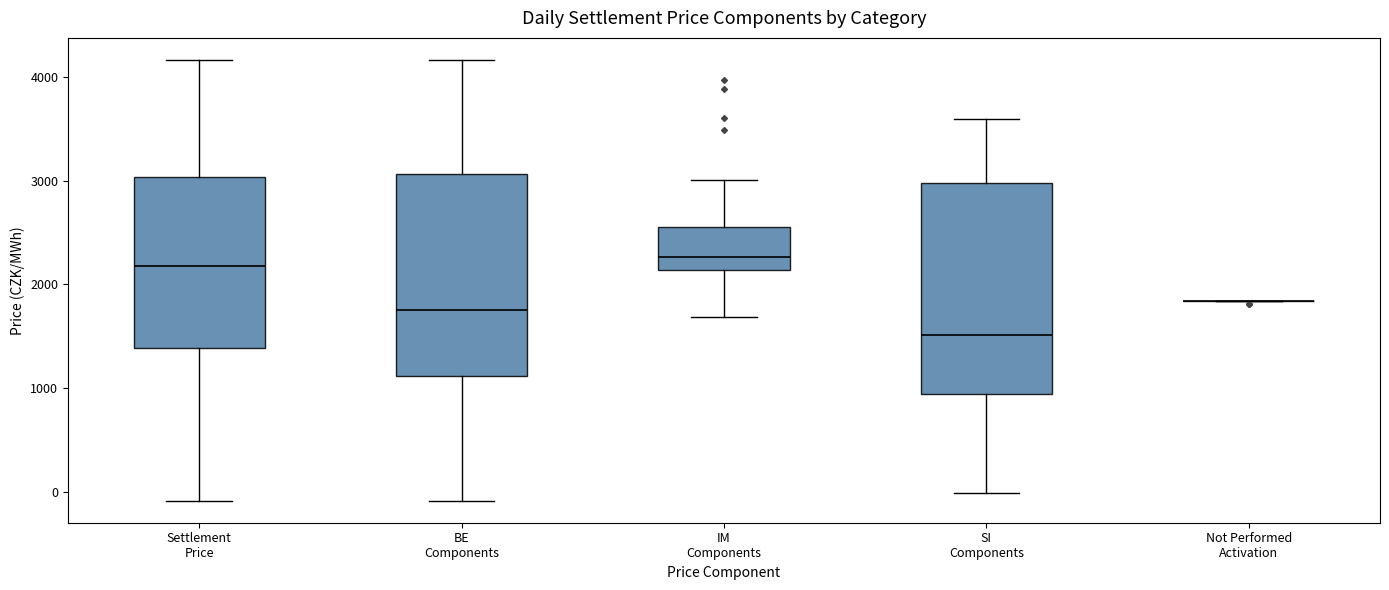

Reading left to right, transcribe this box plot: for each box, give where its median line is, the range the box spans, and where its two whiskers end, as read against the y-axis. The values are not printed on the chart, so give them approximately, as read against the axis.

Settlement Price: median 2200, box 1400 to 3000, whiskers -100 to 4200
BE Components: median 1700, box 1100 to 3100, whiskers -100 to 4200
IM Components: median 2300, box 2100 to 2500, whiskers 1700 to 3000
SI Components: median 1500, box 900 to 3000, whiskers 0 to 3600
Not Performed Activation: box collapsed to a line at 1800, whiskers 1800 to 1800